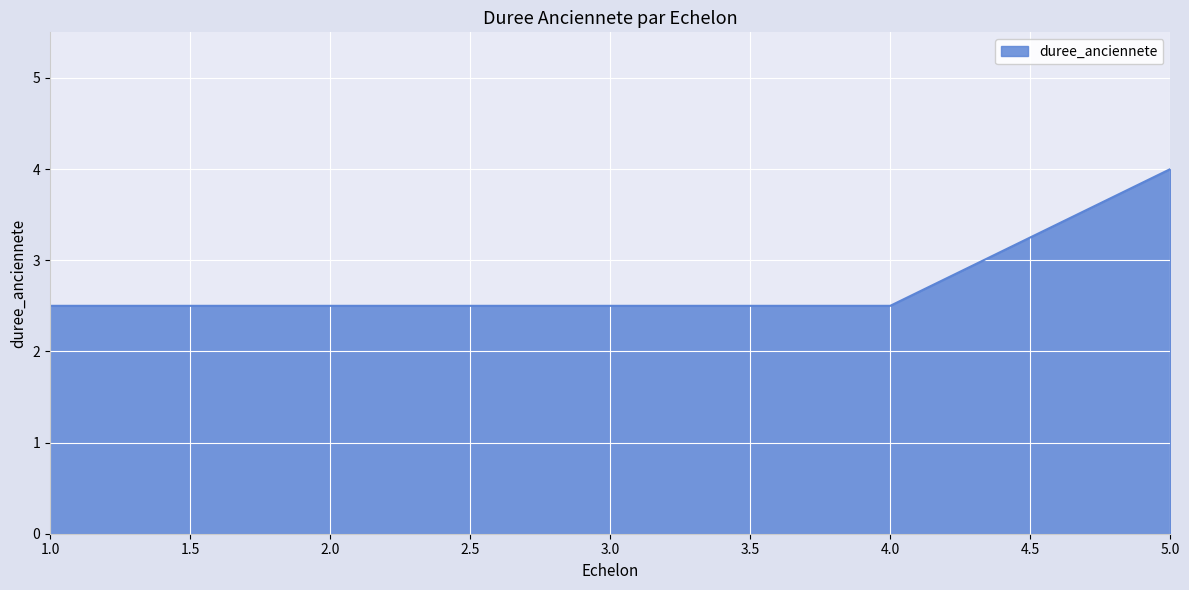

Approximately how many times larger is the value at 5.0 compared to 1.0?

1.6